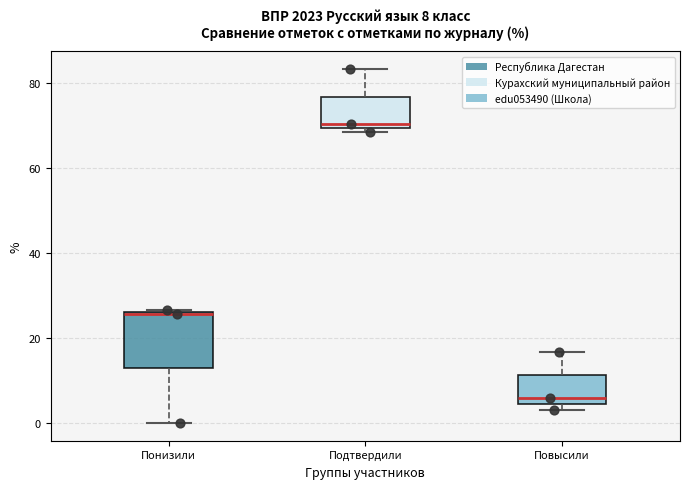

Which box has the highest median line?

Подтвердили